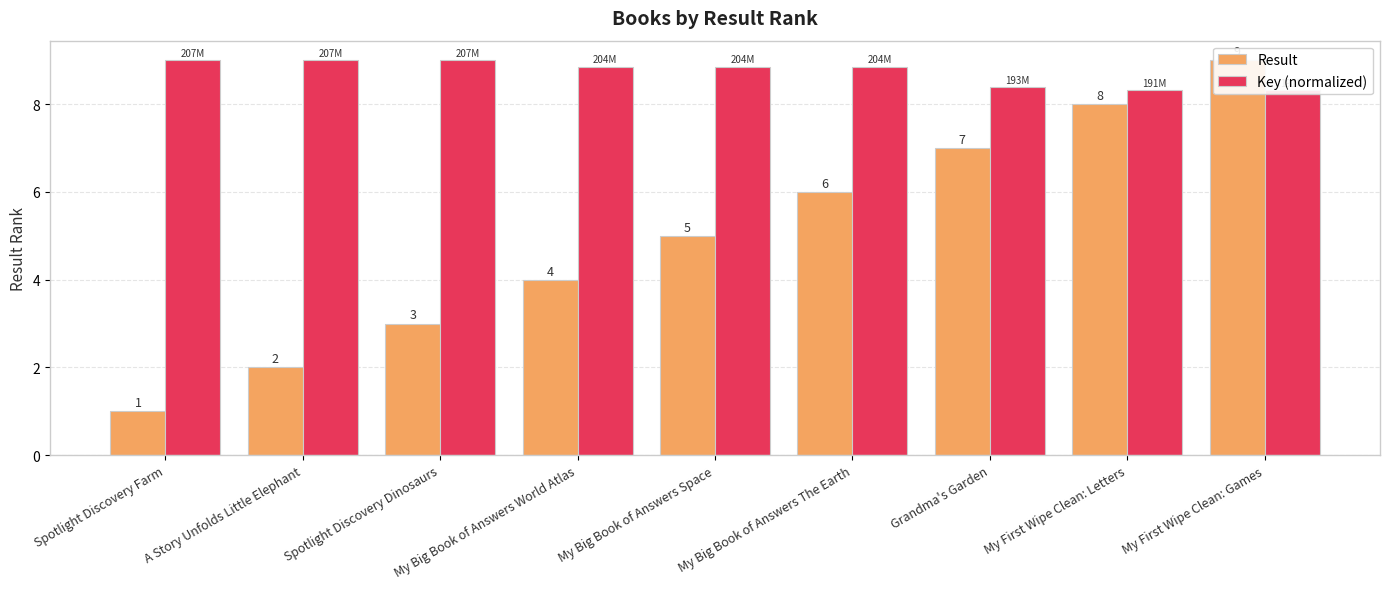

Which series changed the most between My Big Book of Answers World Atlas and My First Wipe Clean: Games?

Result